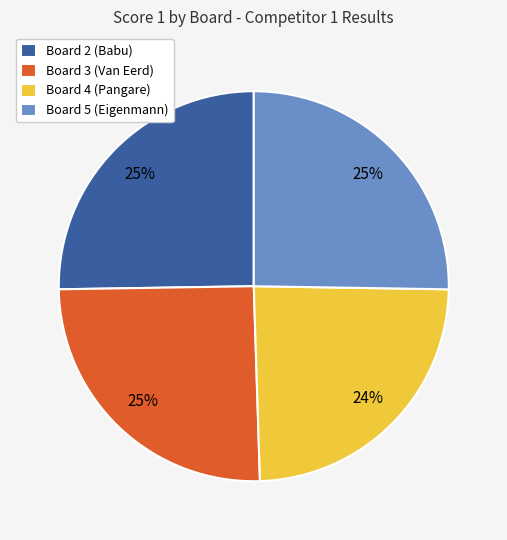

Do Board 2 (Babu) and Board 4 (Pangare) together represent more than half of the pie?

No